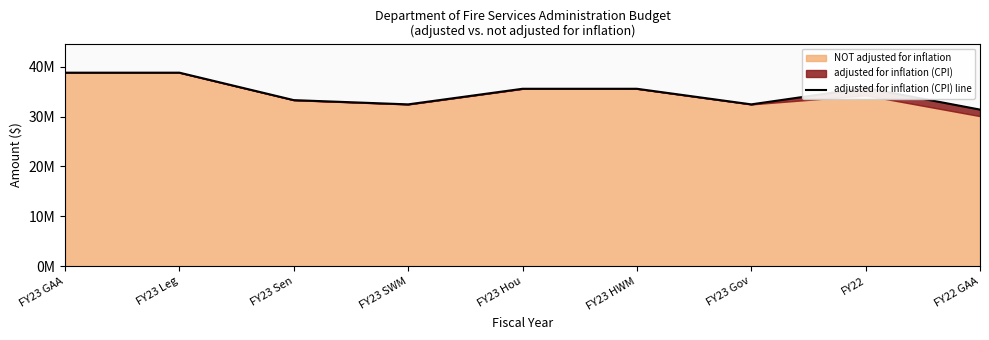

The value at FY23 GAA is 50828142. True or false?

False